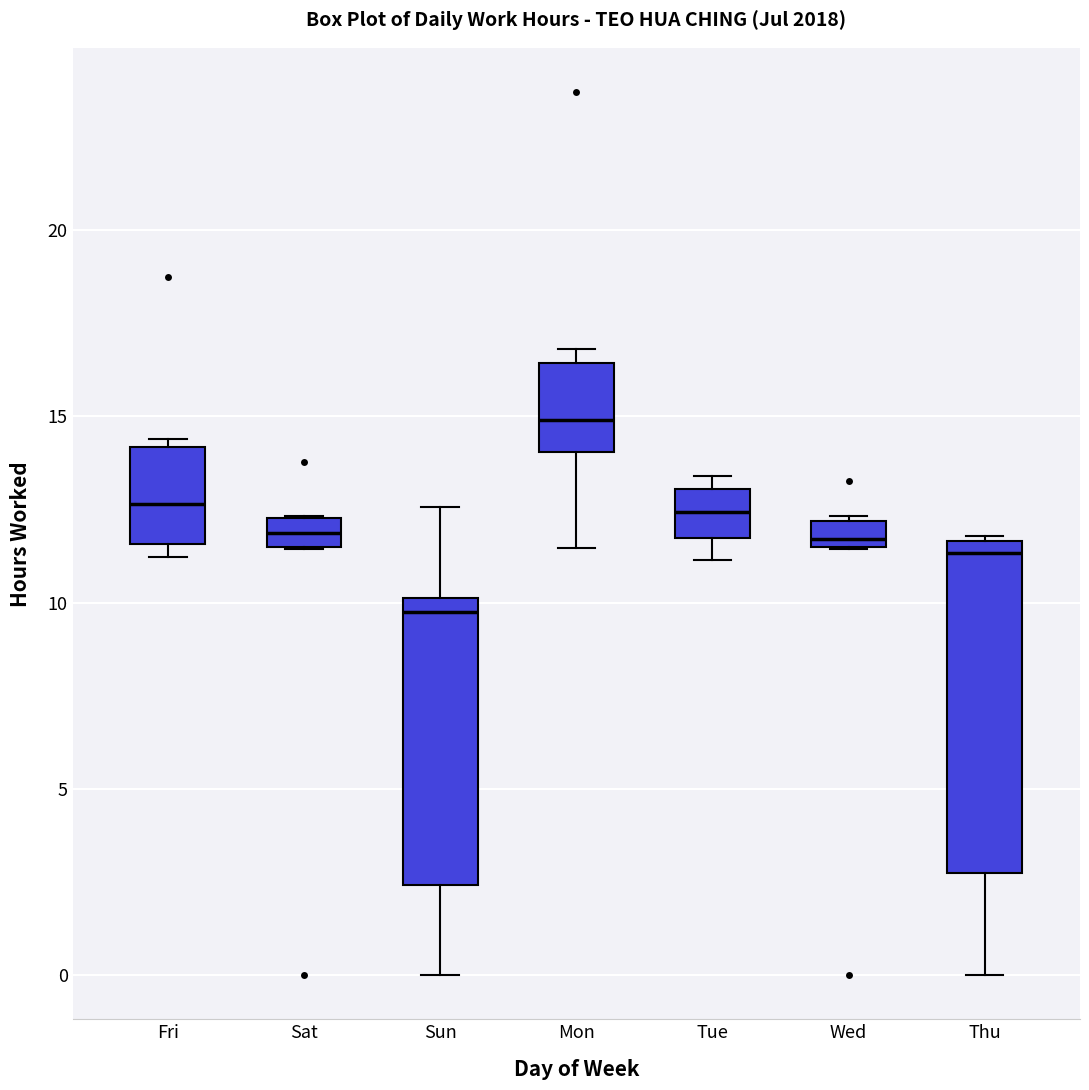

Comparing the boxes themselves (not the whiskers), which one is the tallest?

Thu